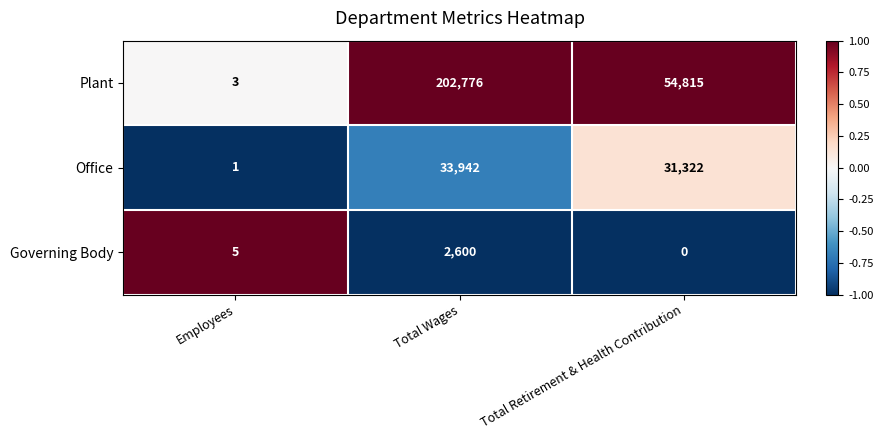

Count the number of categories in the chart.

3